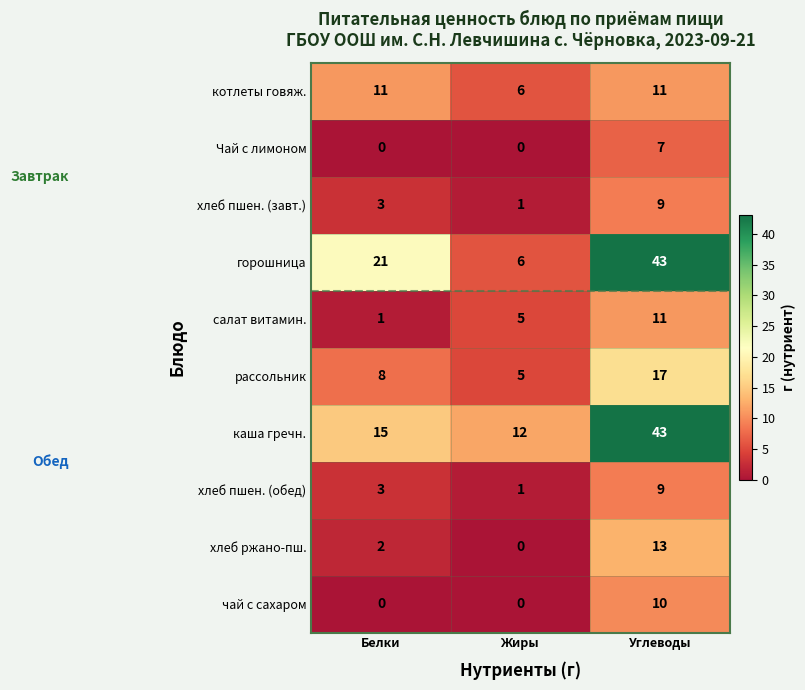

What is the maximum value shown in the chart?

43